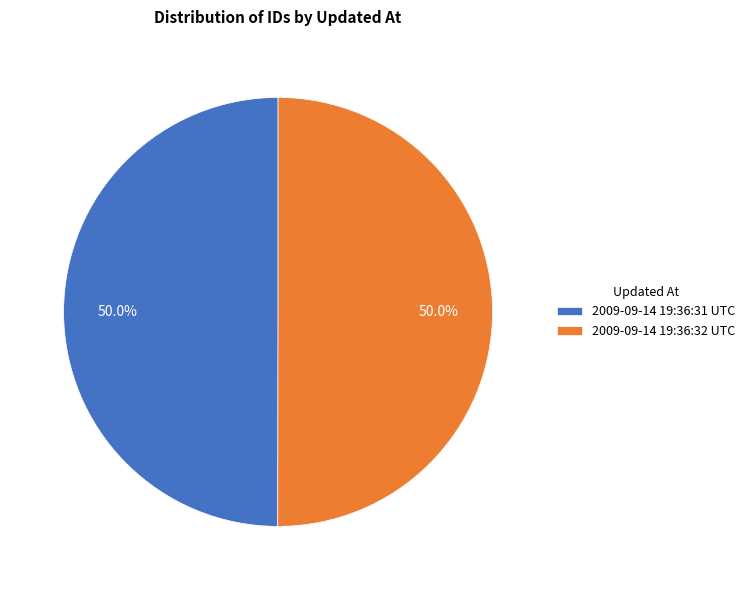

To the nearest percent, what is the combined percentage of 2009-09-14 19:36:32 UTC and 2009-09-14 19:36:31 UTC?

100%